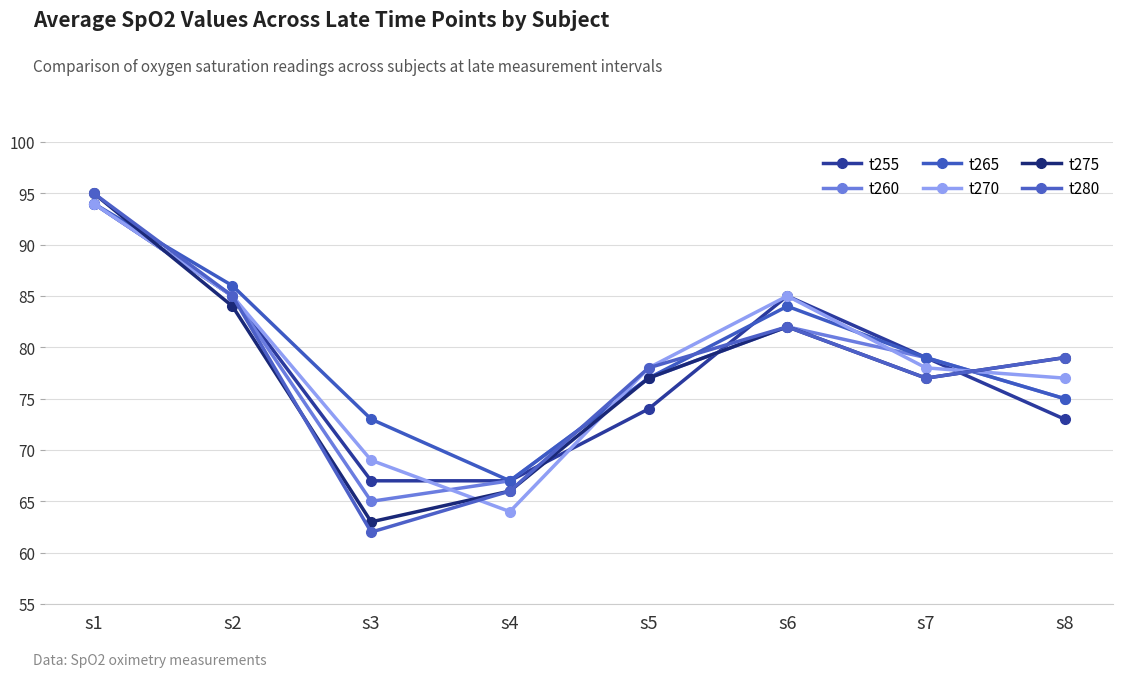

How many values in the t265 series are below 79?

4